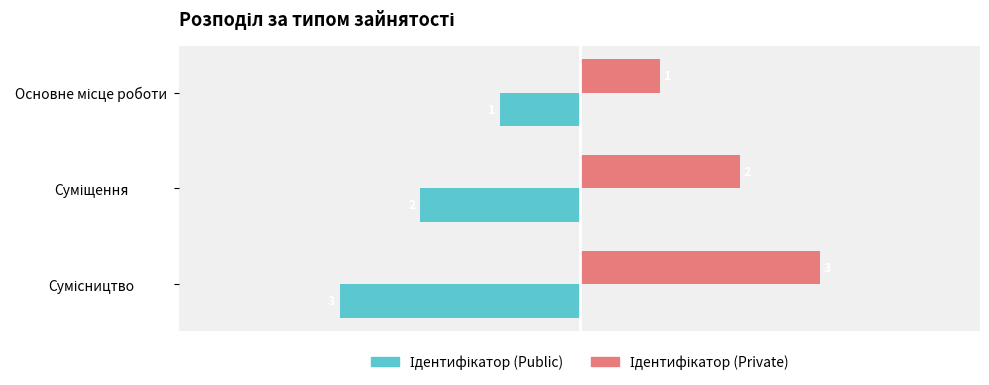

At how many categories does at least one series exceed -2?

3